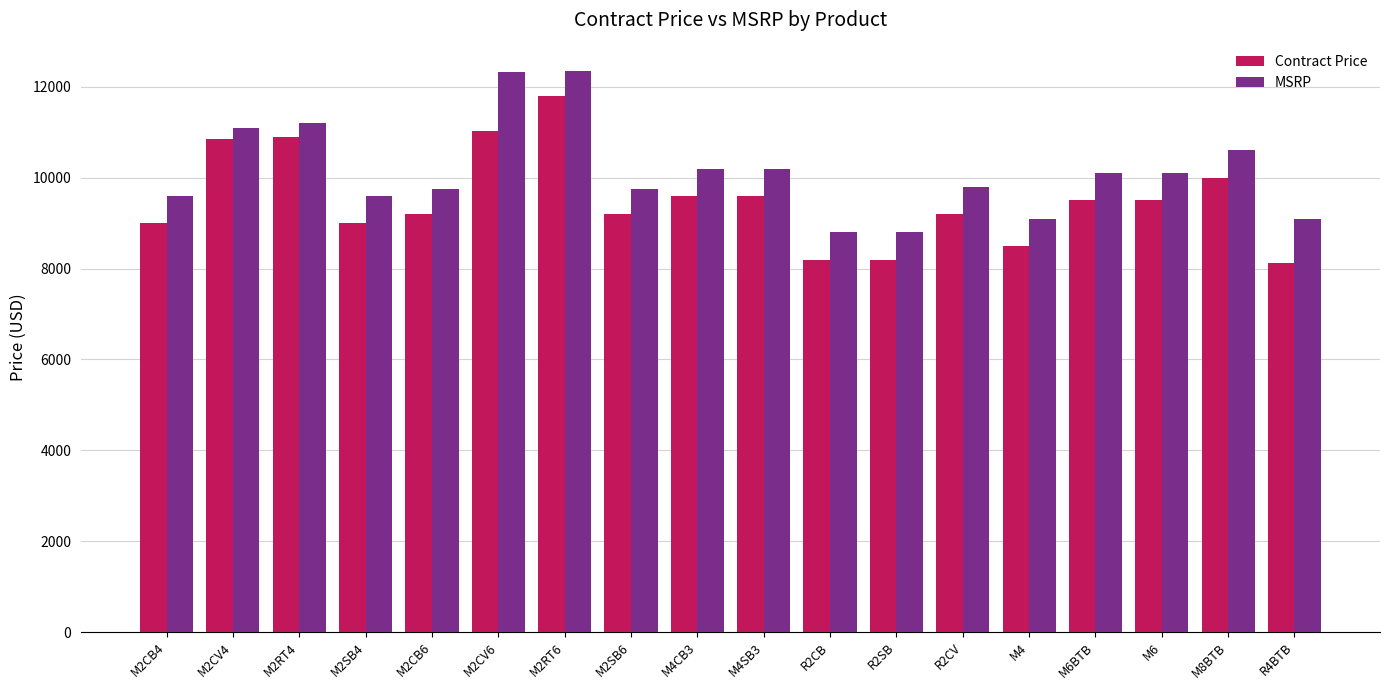

Rank the series by their average value, from highest to lowest.

MSRP, Contract Price